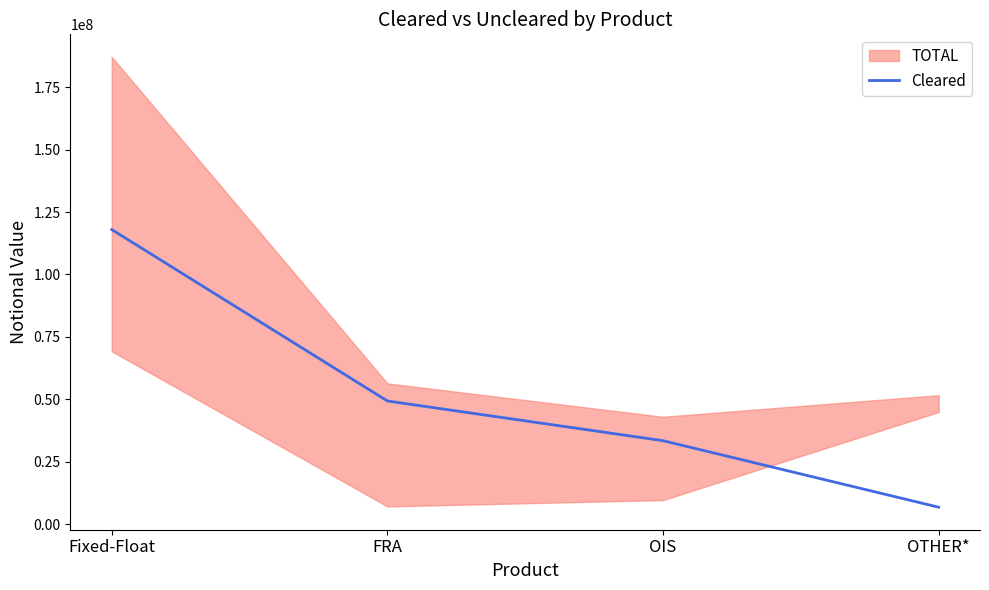

Reading left to right, what are all the values shown in this chart?

Fixed-Float=117986090	FRA=49302102	OIS=33387675	OTHER*=6740422